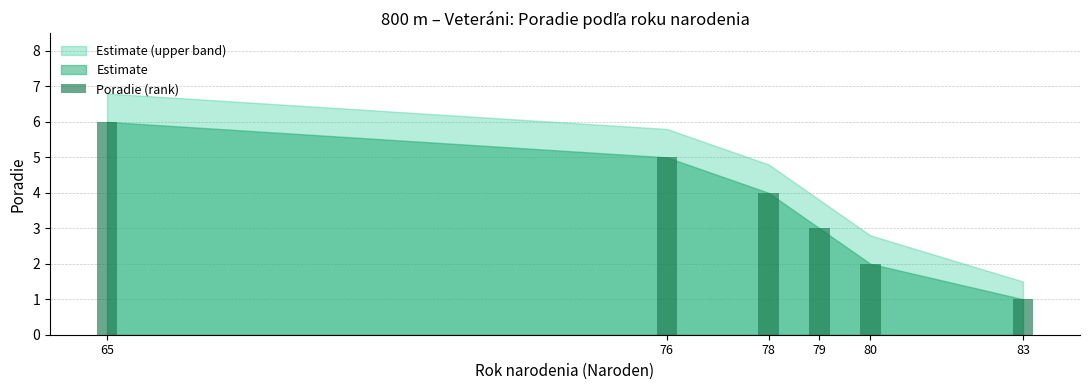

Reading right to left, list all the values displayed in this chart.

83=1	80=2	79=3	78=4	76=5	65=6